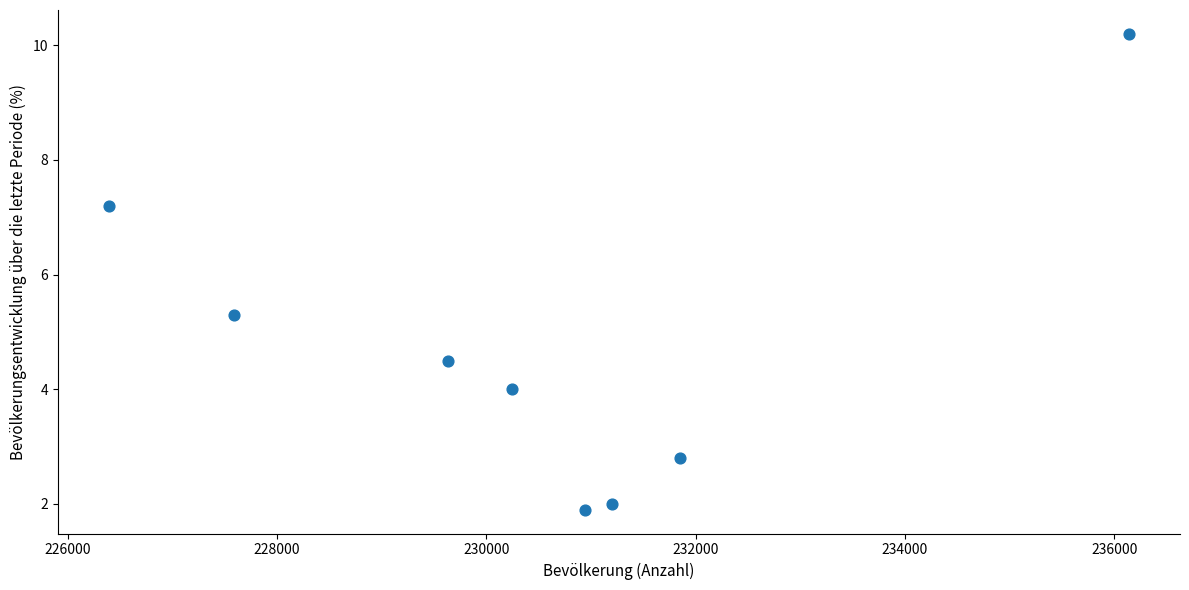

What is the range of X values (max minus min)?

9747.0